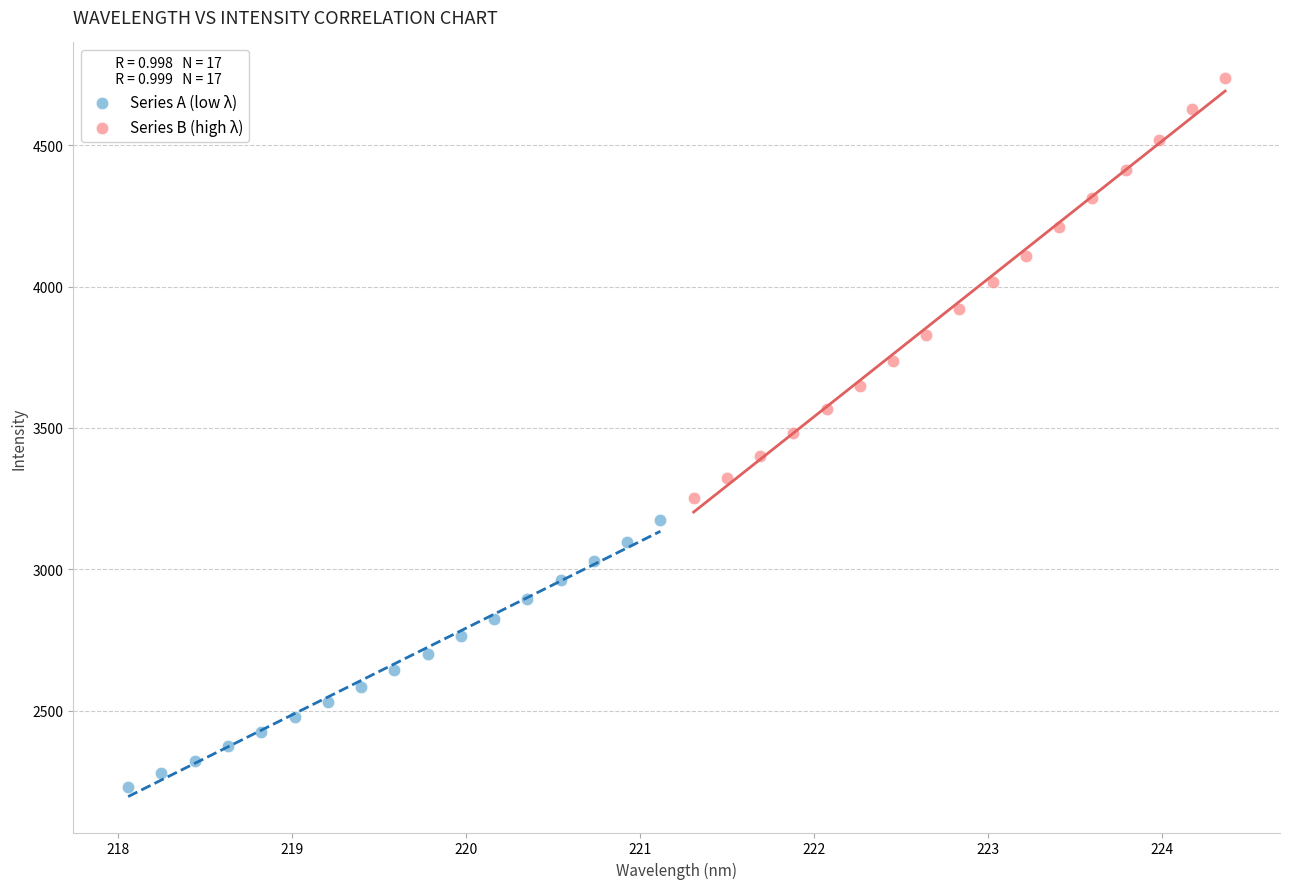

What are all the series names shown in the legend?

Series A (low λ), Series B (high λ)